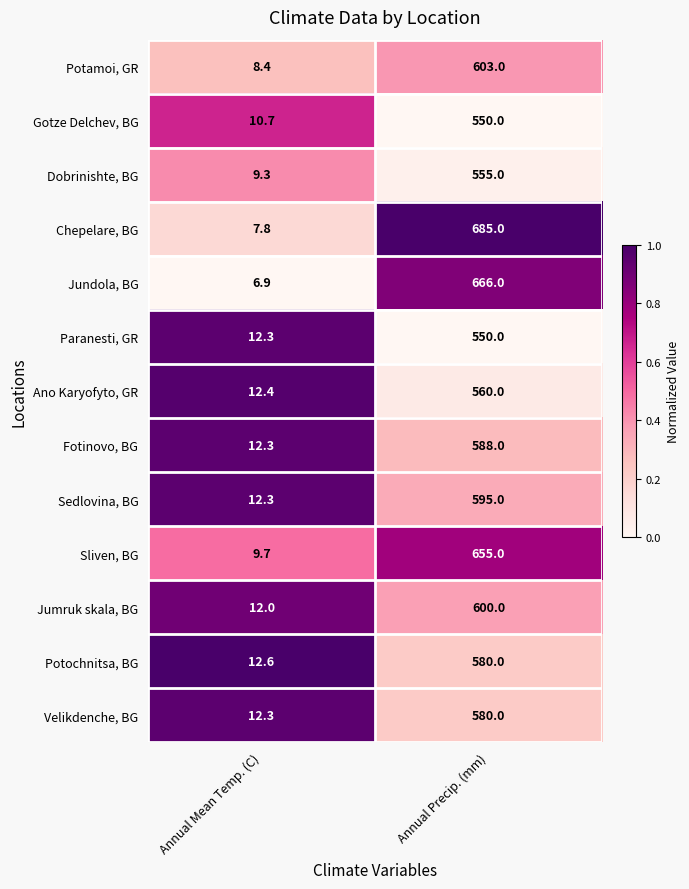

What is the average value of the Chepelare, BG series?

346.4